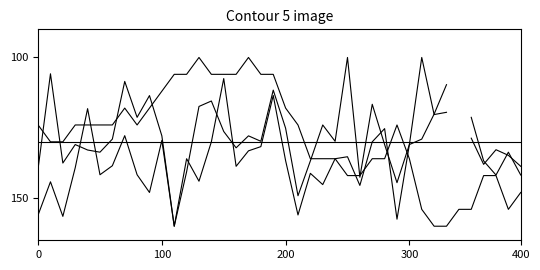

What is the value of the Humidity point at the 25th from the left?

130.0